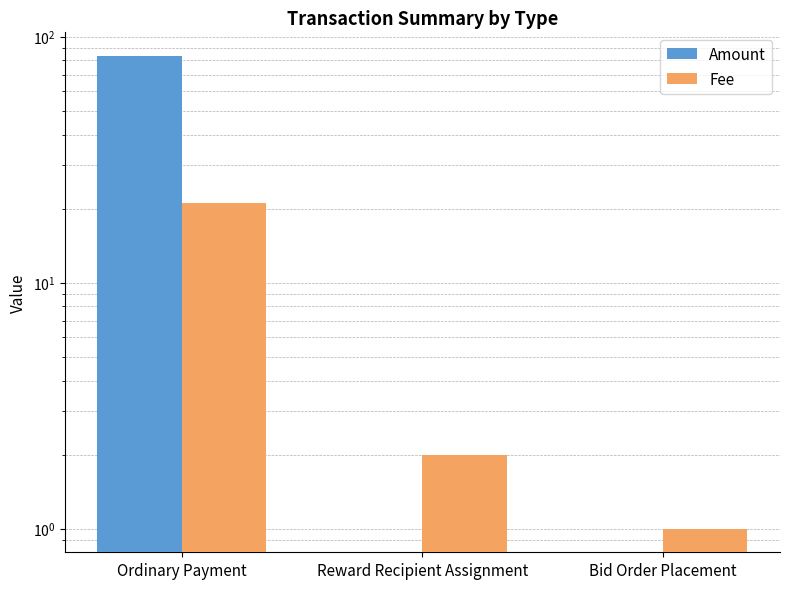

Which category has the lowest value in the Amount series?

Reward Recipient Assignment